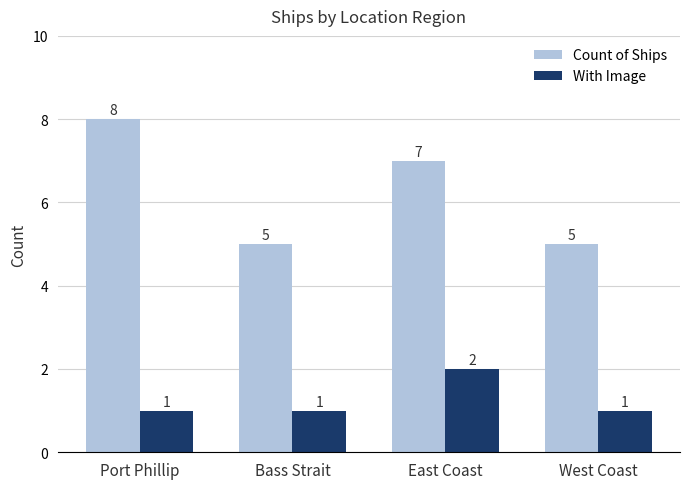

What is the difference between the maximum and second lowest values in the Count of Ships series?

3